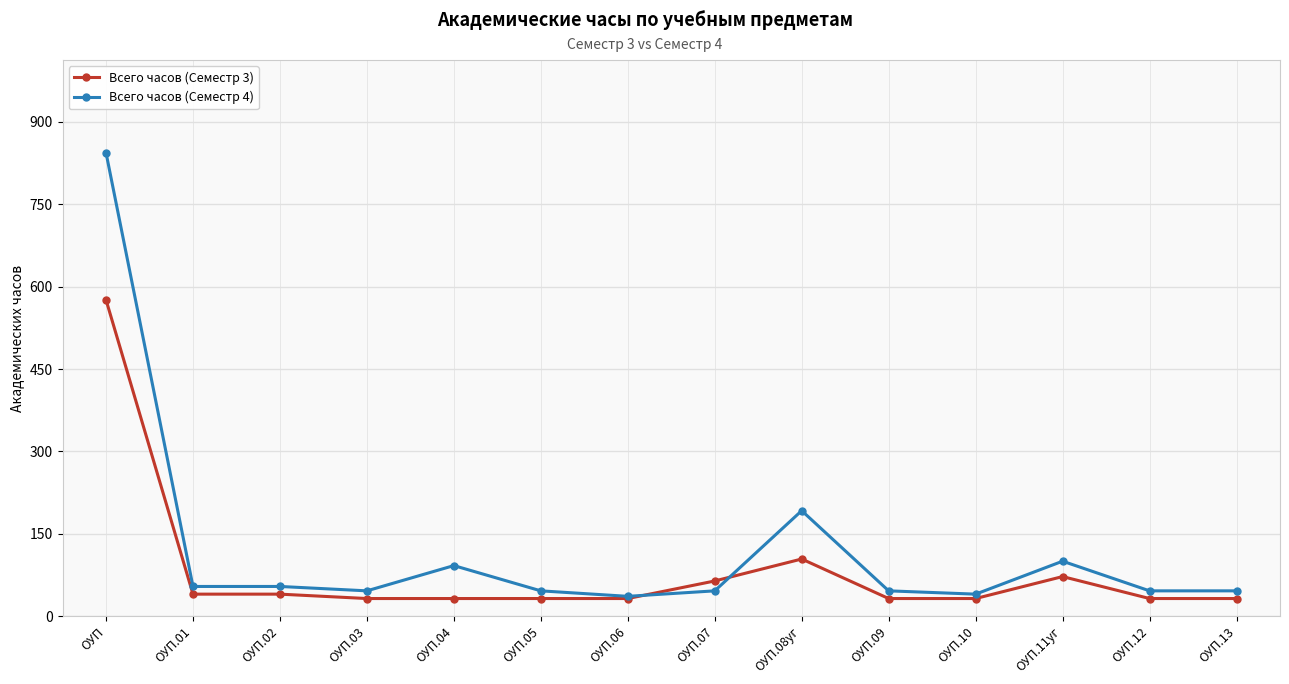

True or false: Всего часов (Семестр 4) has more than 1 points higher than both neighbors.

True